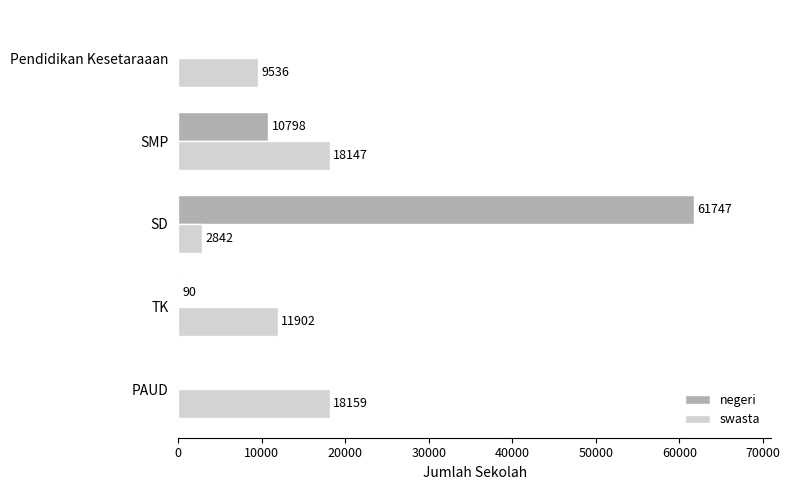

At which category is the sum across all series the highest?

SD